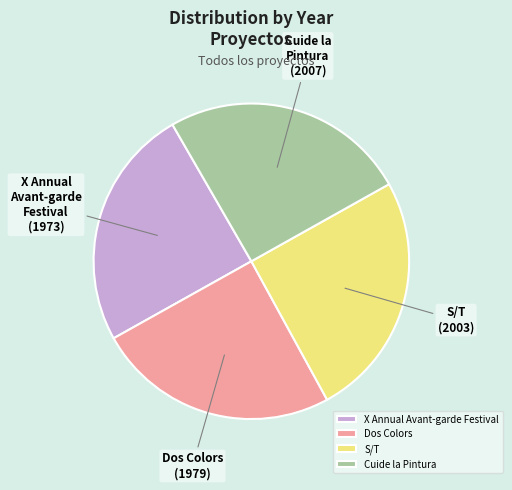

Is it true that Dos Colors is 25% of the pie?

True